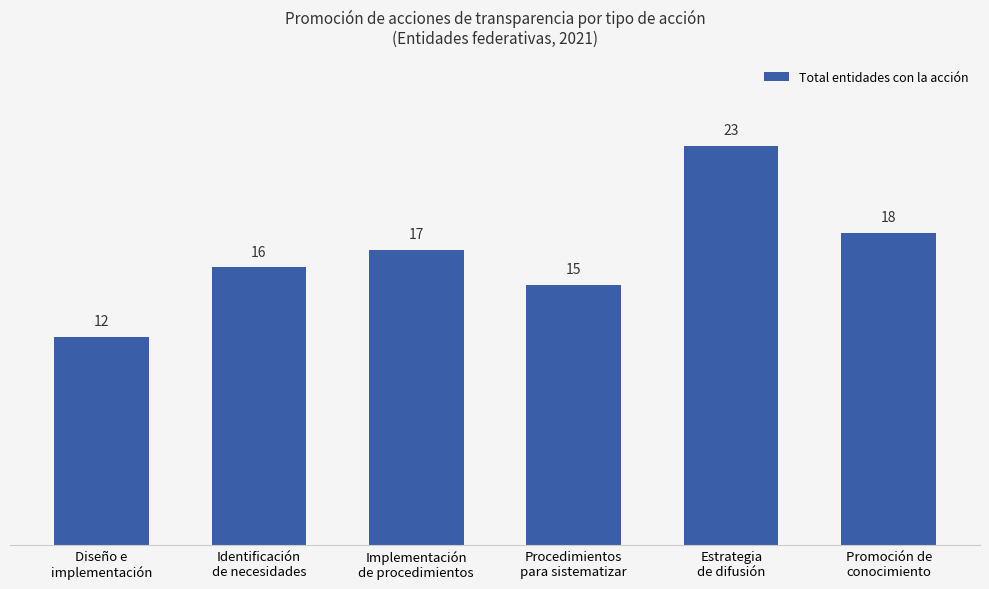

Reading right to left, transcribe all the data shown in this chart.

18	23	15	17	16	12